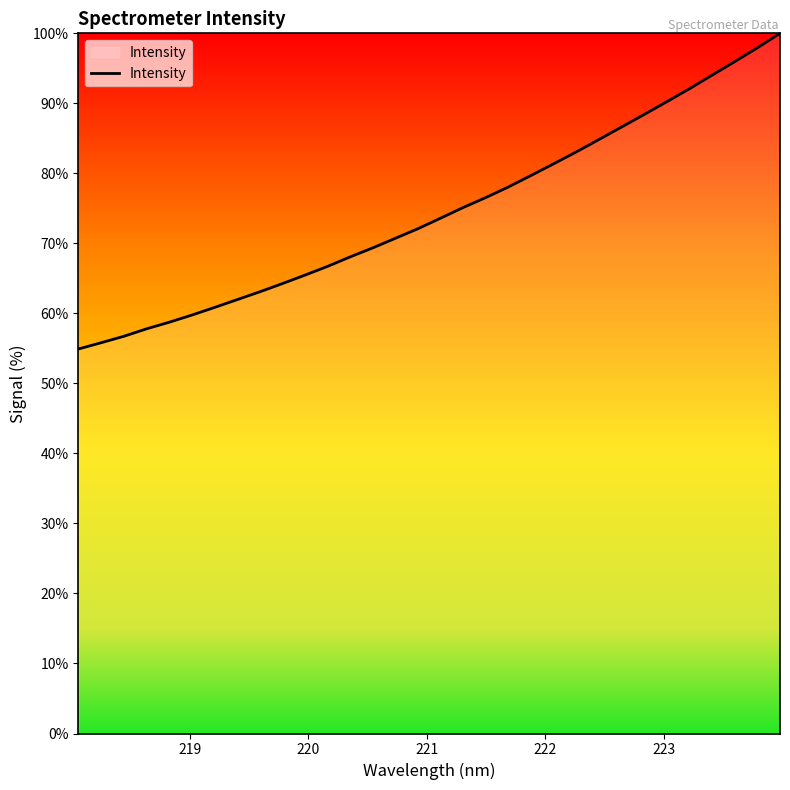

Reading right to left, extract all data points from this chart.

100.0	97.9	96.0	94.0	92.1	90.2	88.4	86.6	84.8	83.1	81.4	79.7	78.1	76.6	75.1	73.6	72.1	70.7	69.4	68.1	66.7	65.5	64.3	63.1	62.0	60.8	59.8	58.7	57.8	56.7	55.8	54.9